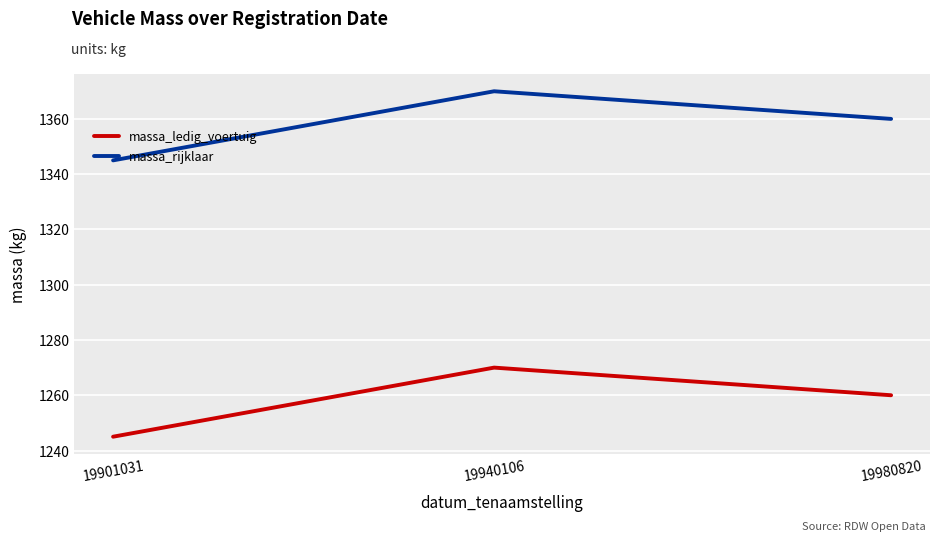

Rank the categories by massa_ledig_voertuig value from lowest to highest.

19901031, 19980820, 19940106